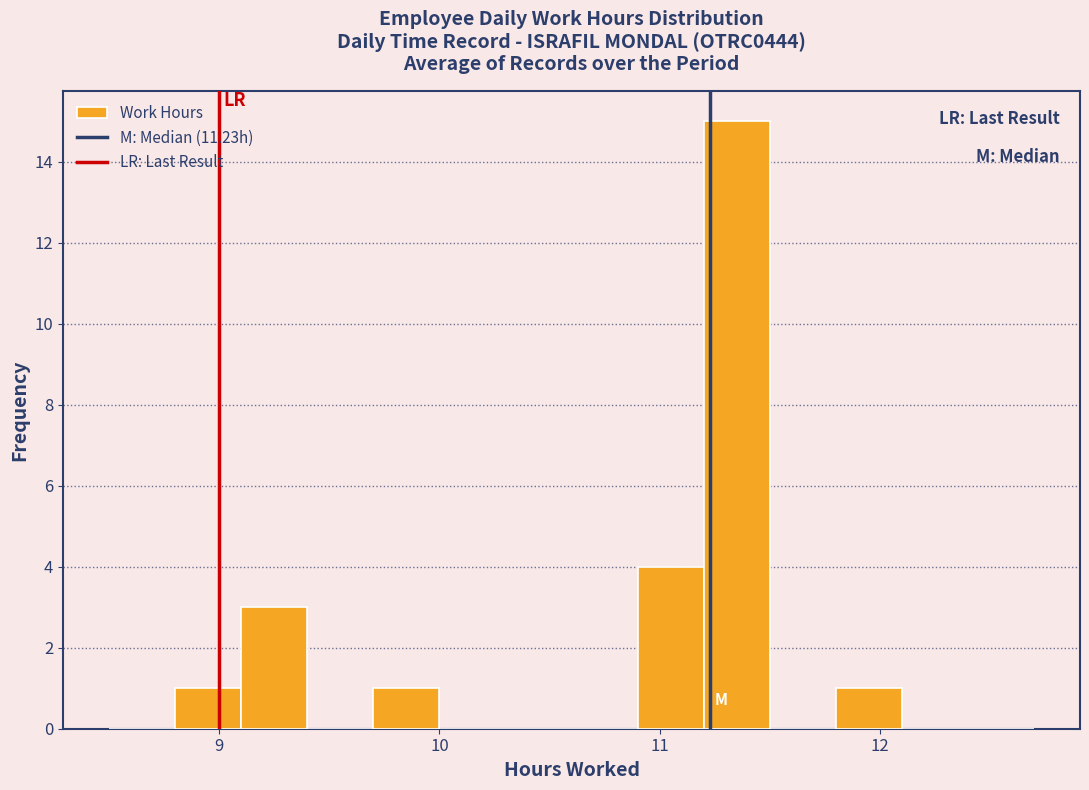

Around what value on the x-axis is the tallest bar? Give the approximate position of its centre, as read against the axis.

11.4